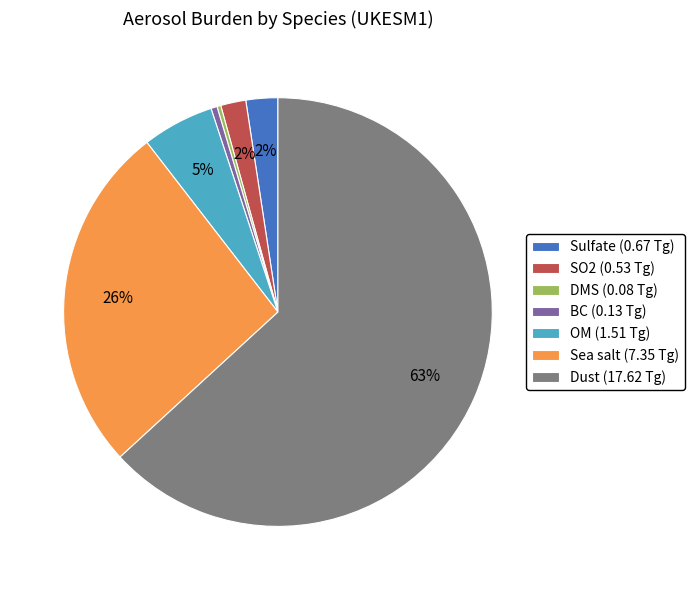

The DMS slice represents 0% of the pie. True or false?

True